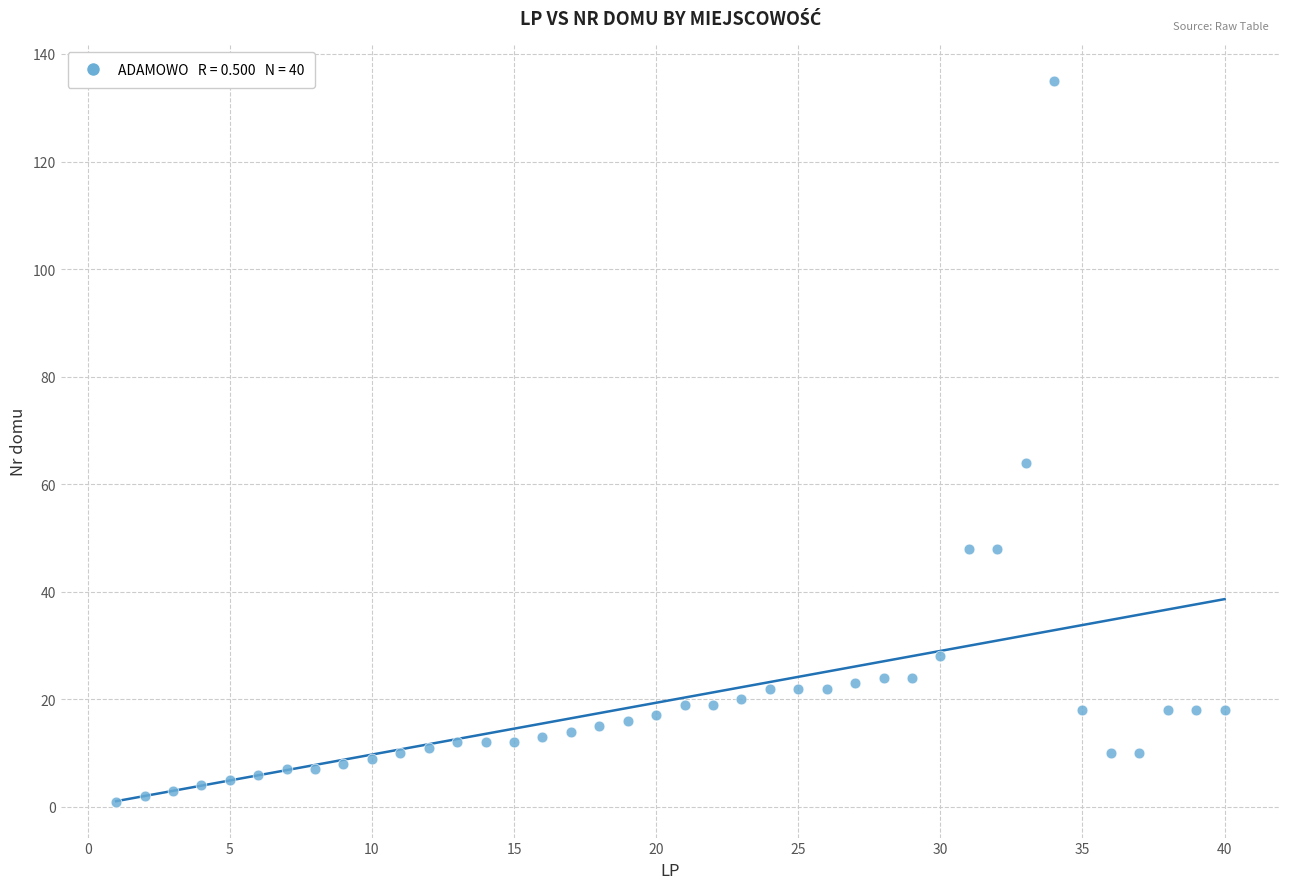

What is the range of Y values (max minus min)?

134